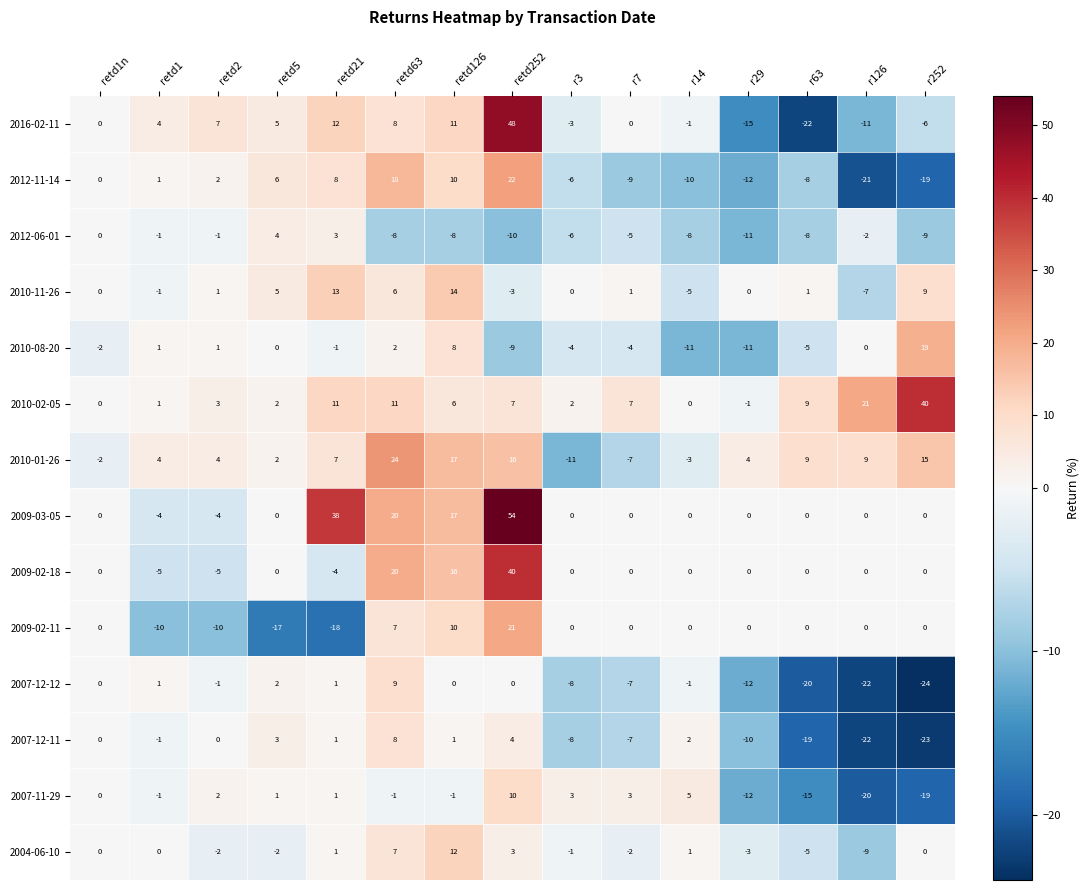

Which series has the widest spread of values?

2016-02-11